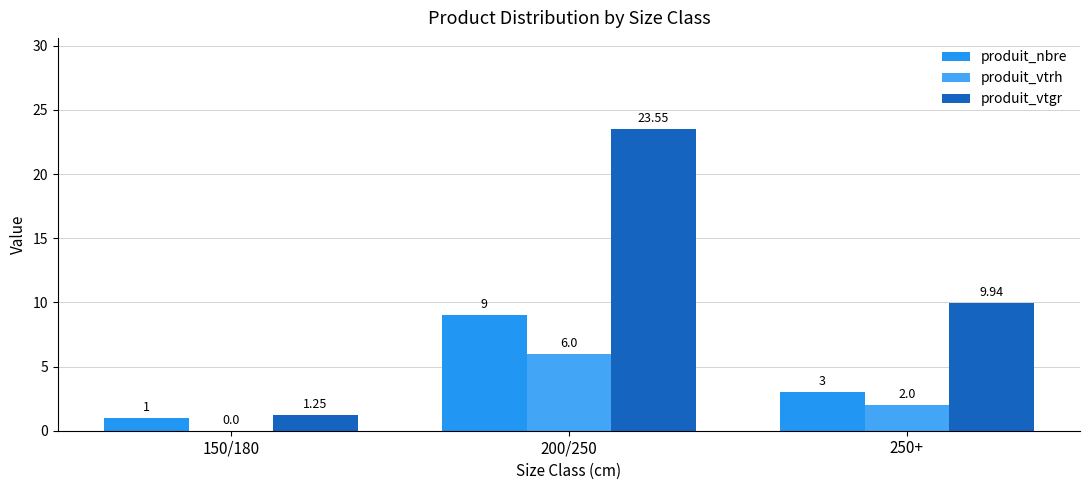

What is the maximum value for produit_vtgr?

23.6